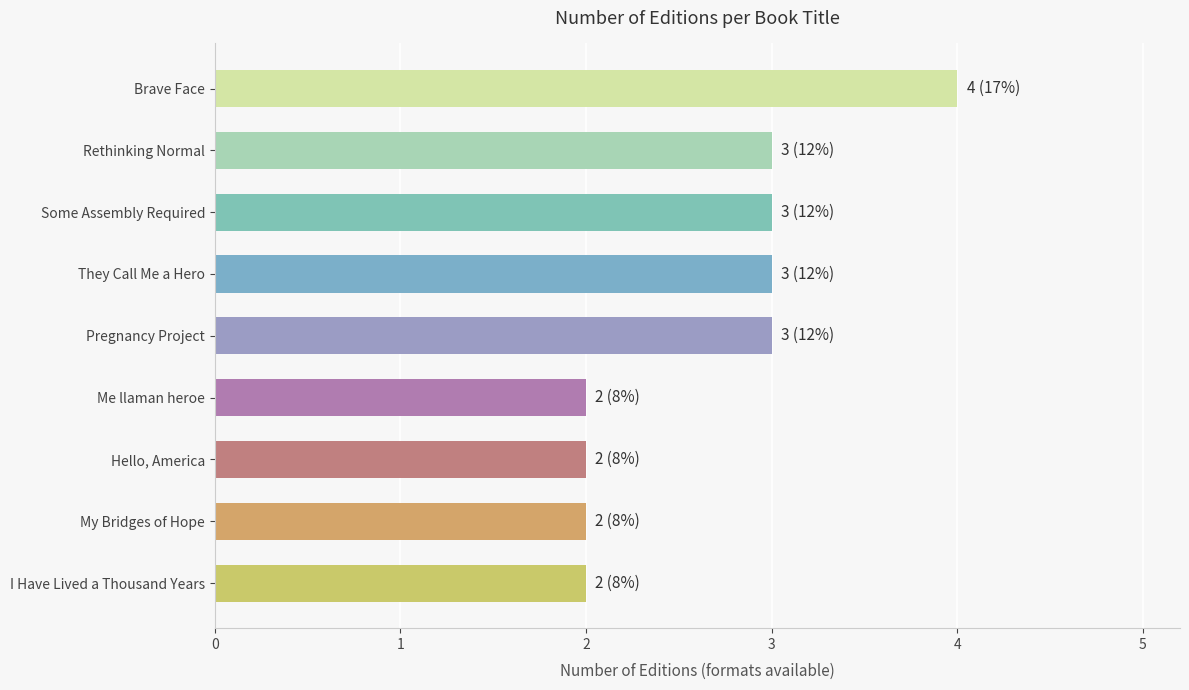

True or false: the data shows 3 at Pregnancy Project.

True